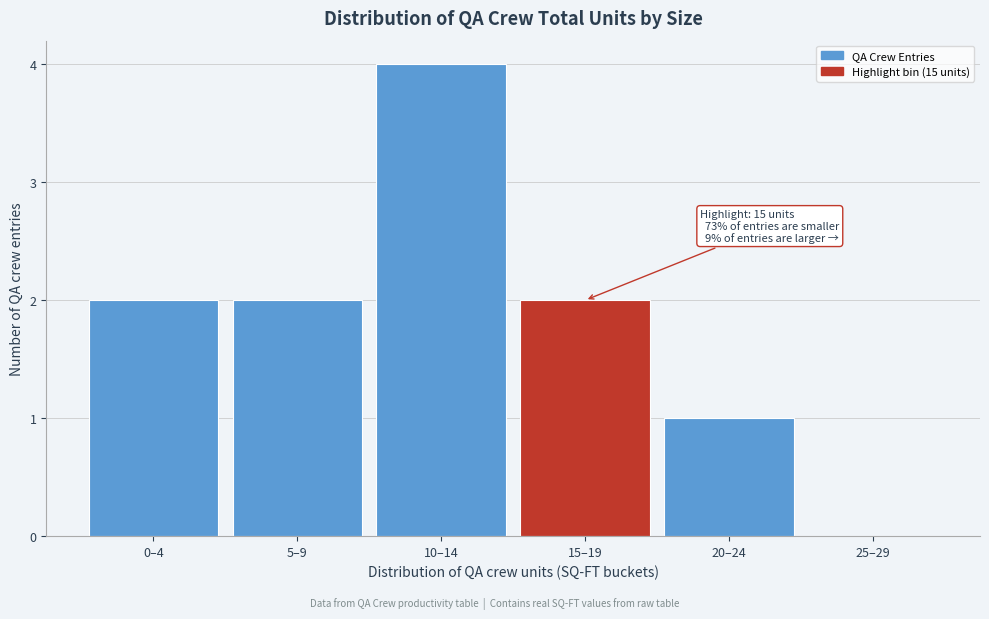

Reading left to right, what are all the values shown in this chart?

0–4=2	5–9=2	10–14=4	15–19=2	20–24=1	25–29=0